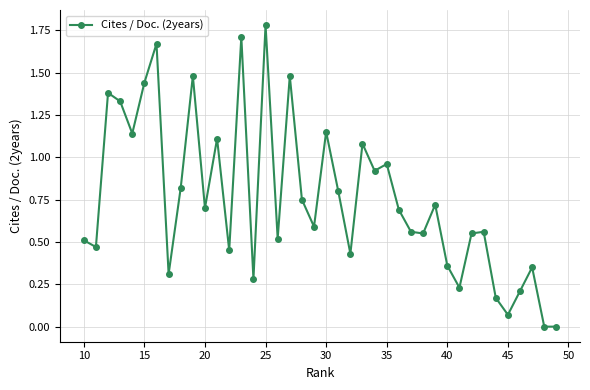

Is it true that the value at 20 is 0.7?

True